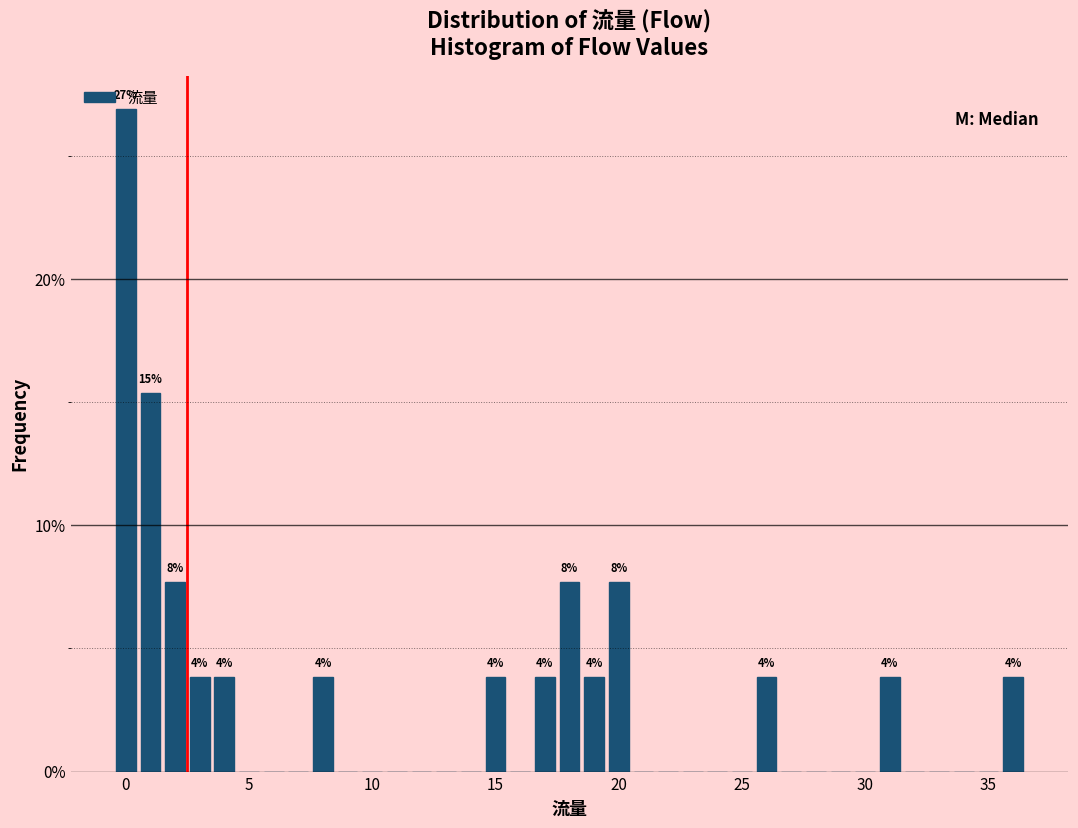

Around what value on the x-axis is the tallest bar? Give the approximate position of its centre, as read against the axis.

0.0